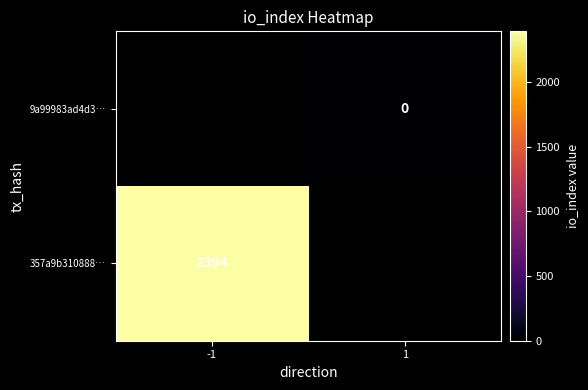

Rank the series at -1 from highest to lowest value.

357a9b310888…, 9a99983ad4d3…